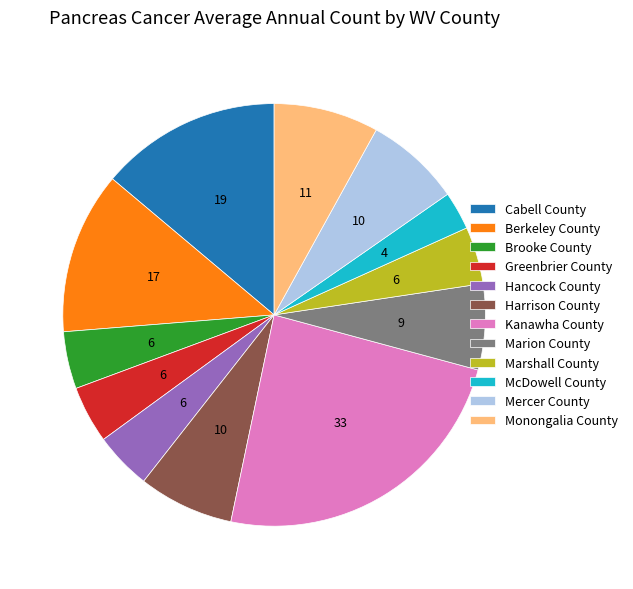

Is there a majority slice in this chart?

No